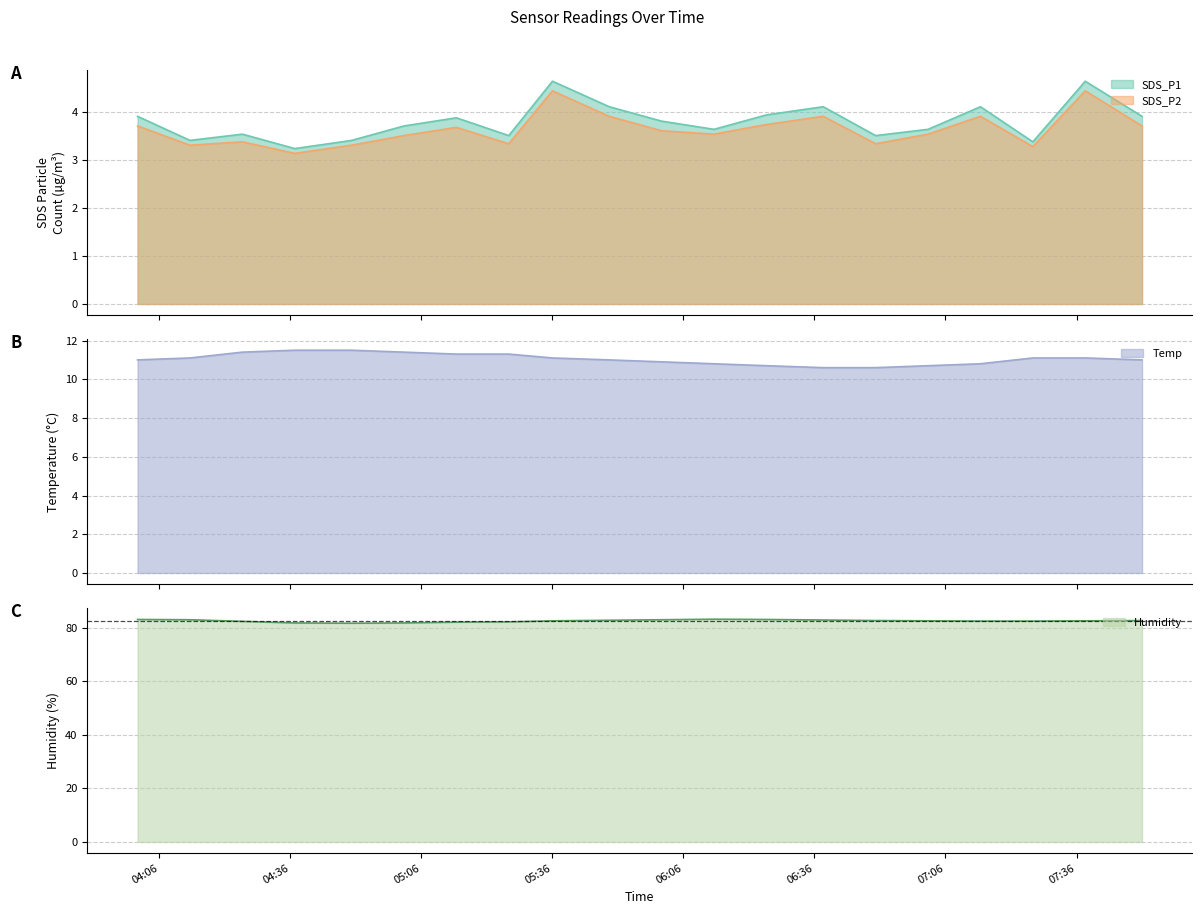

What is the value of the SDS_P2 point at the 8th from the left?

3.3